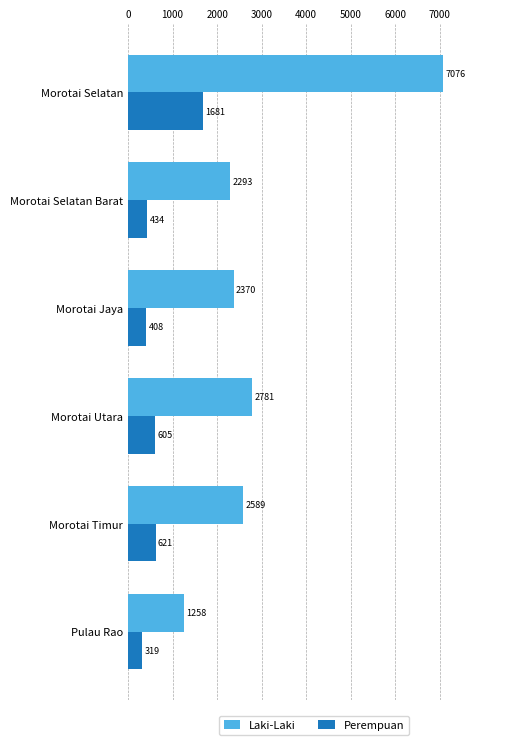

Is it true that Laki-Laki equals 2781 at Morotai Utara?

True